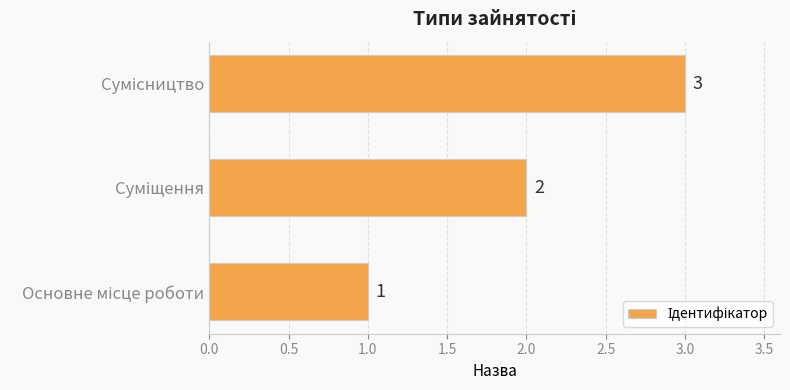

What is the sum of all values?

6